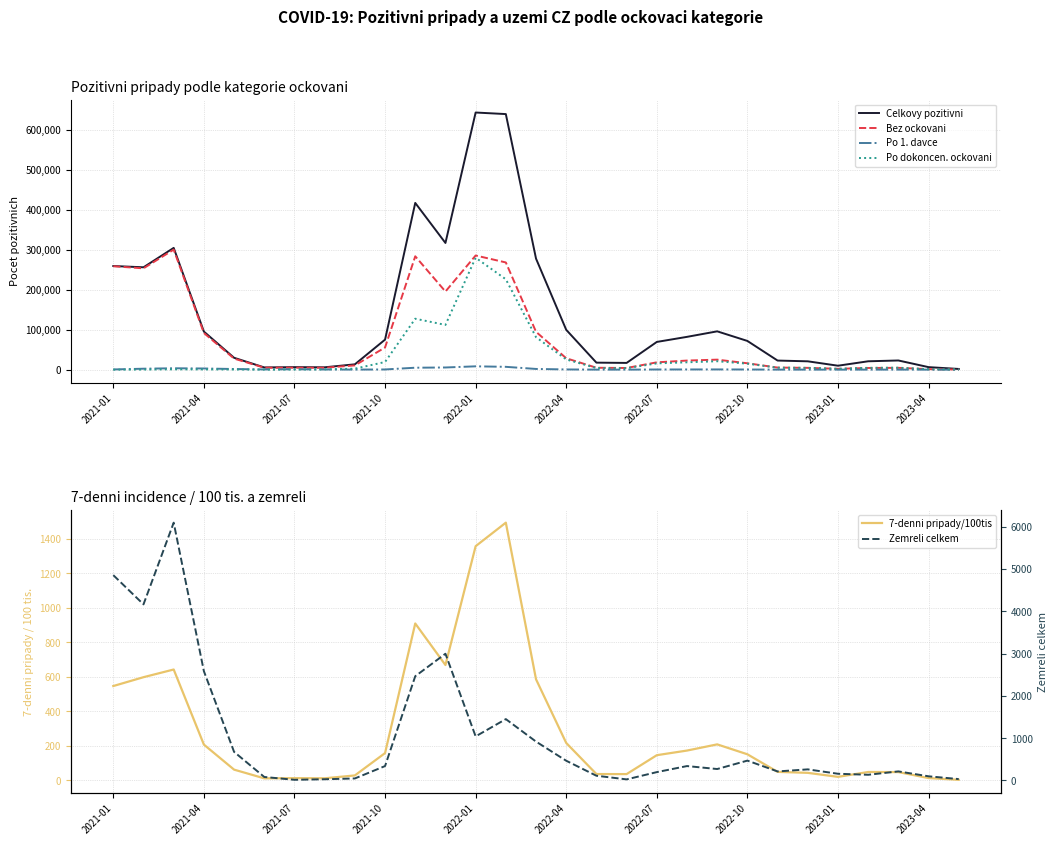

Which series changed the most between 15 and 25?

Celkovy pozitivni